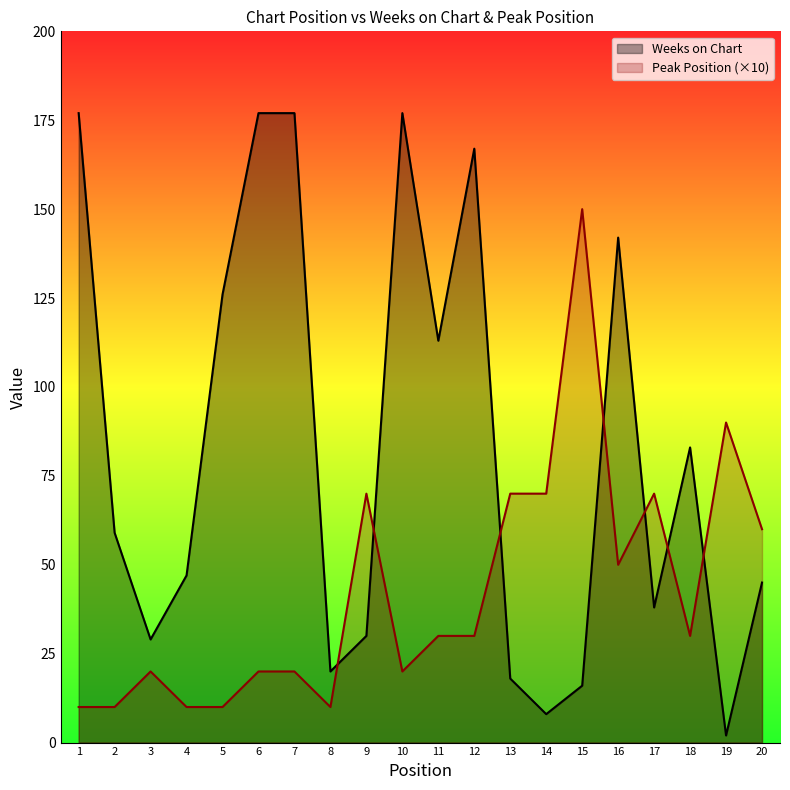

List the series in order of their peak value, lowest first.

Peak Position (×10), Weeks on Chart